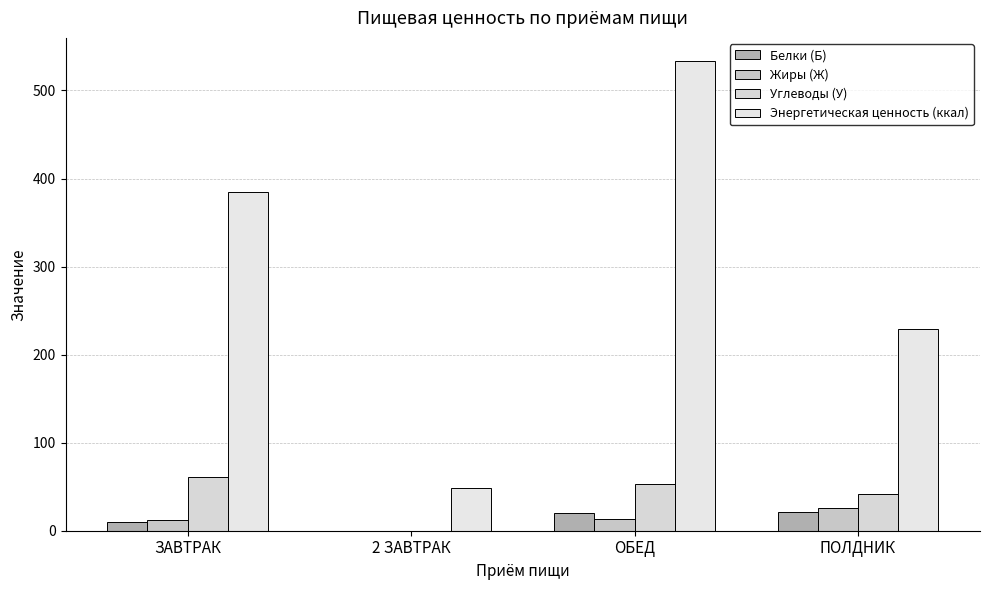

How many groups of bars are there?

4